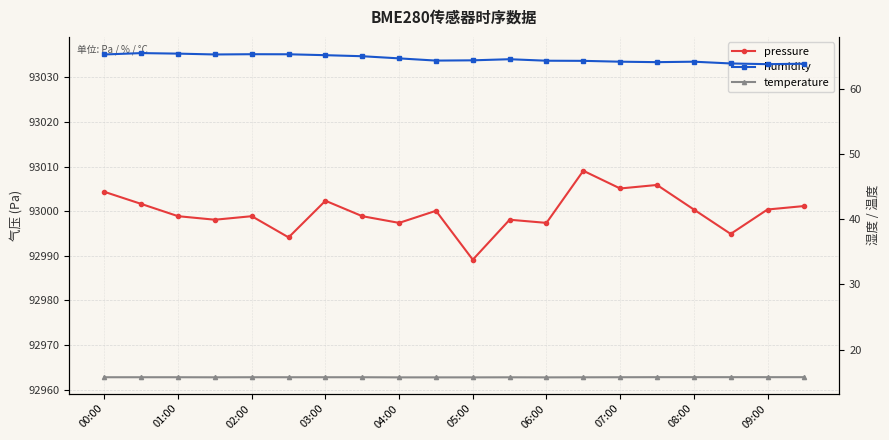

Is this an area chart (filled region under the line)?

No